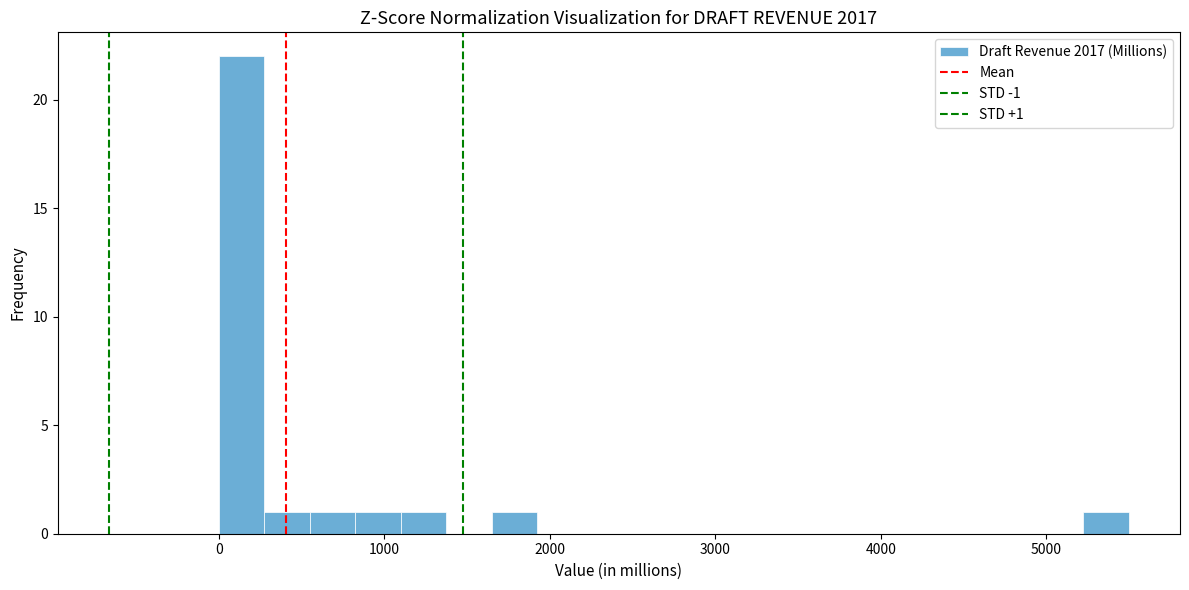

Read against the x-axis, roughly where is the centre of the tallest bar?

100